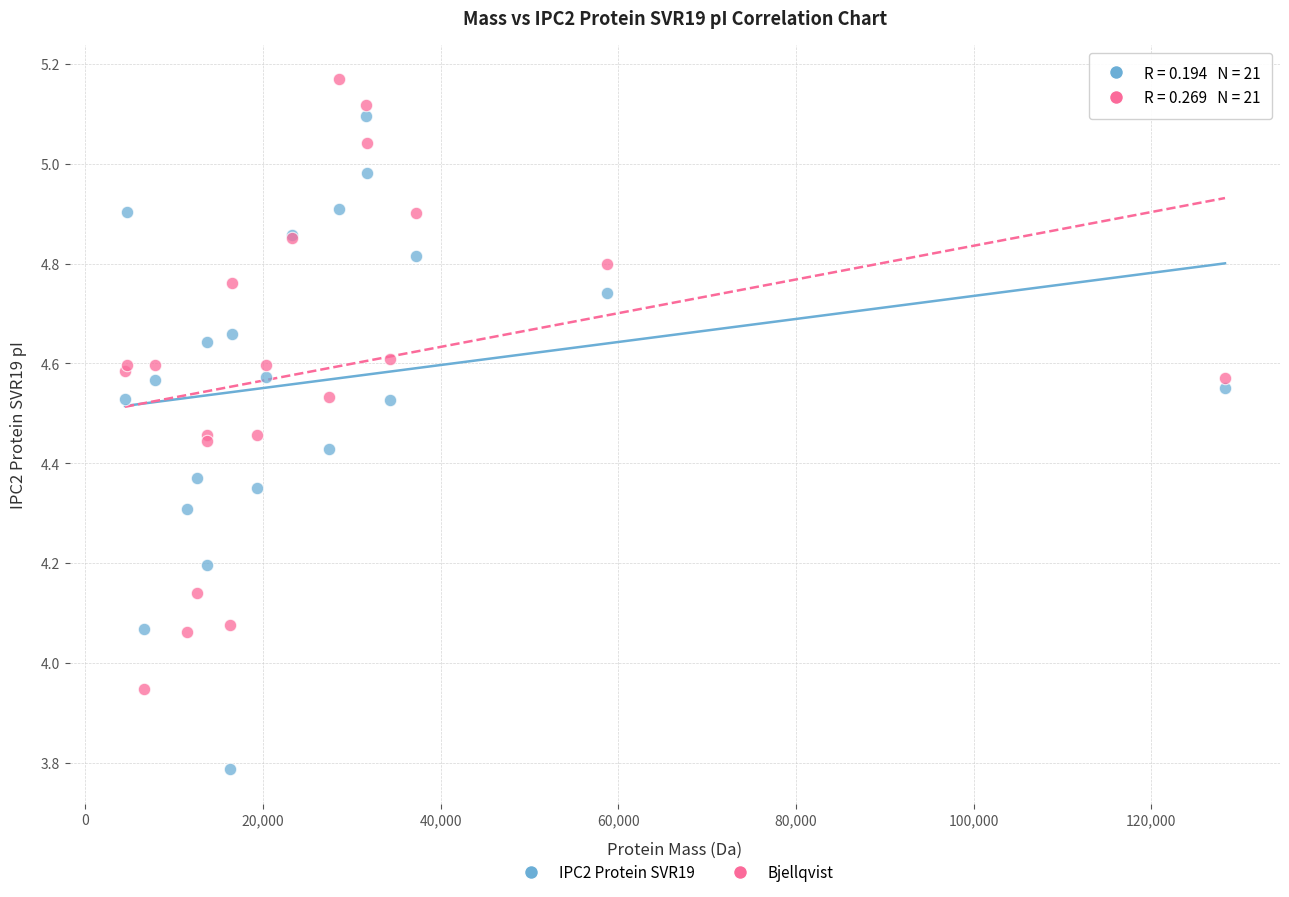

Which series contains the highest Y value?

Bjellqvist